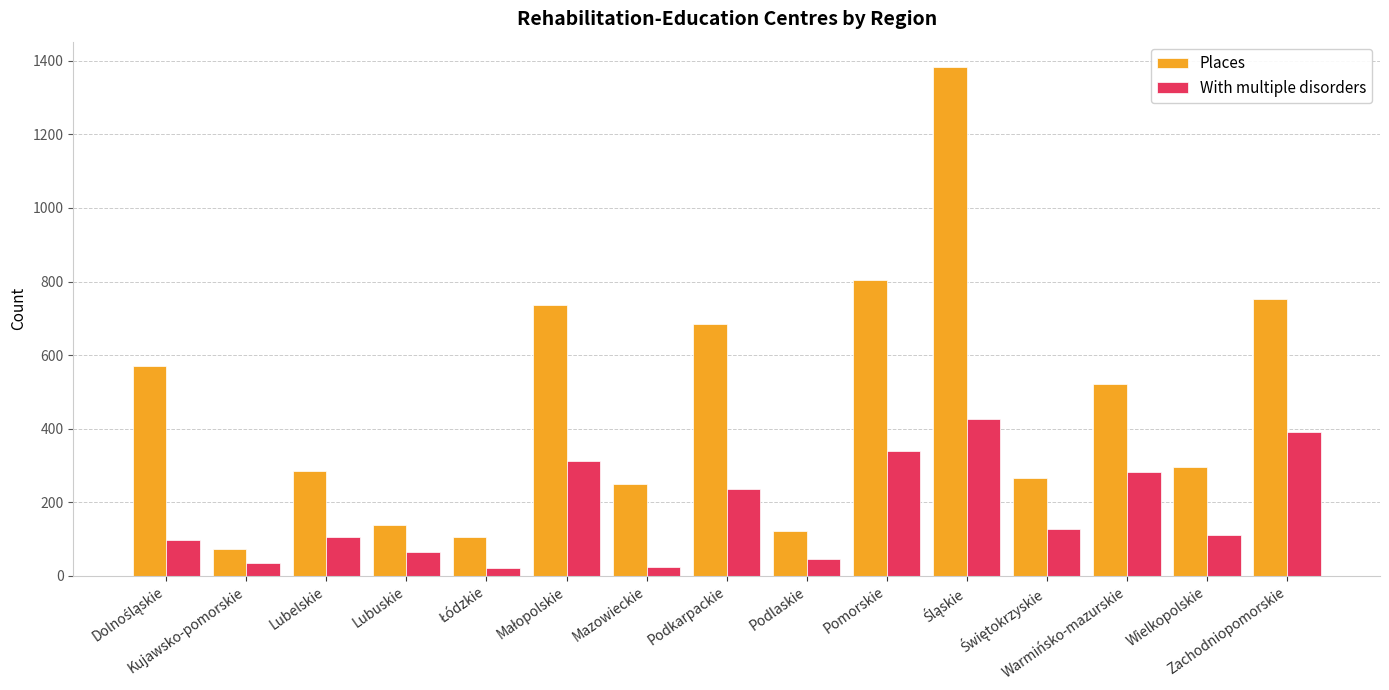

Which series has the largest total across all categories?

Places